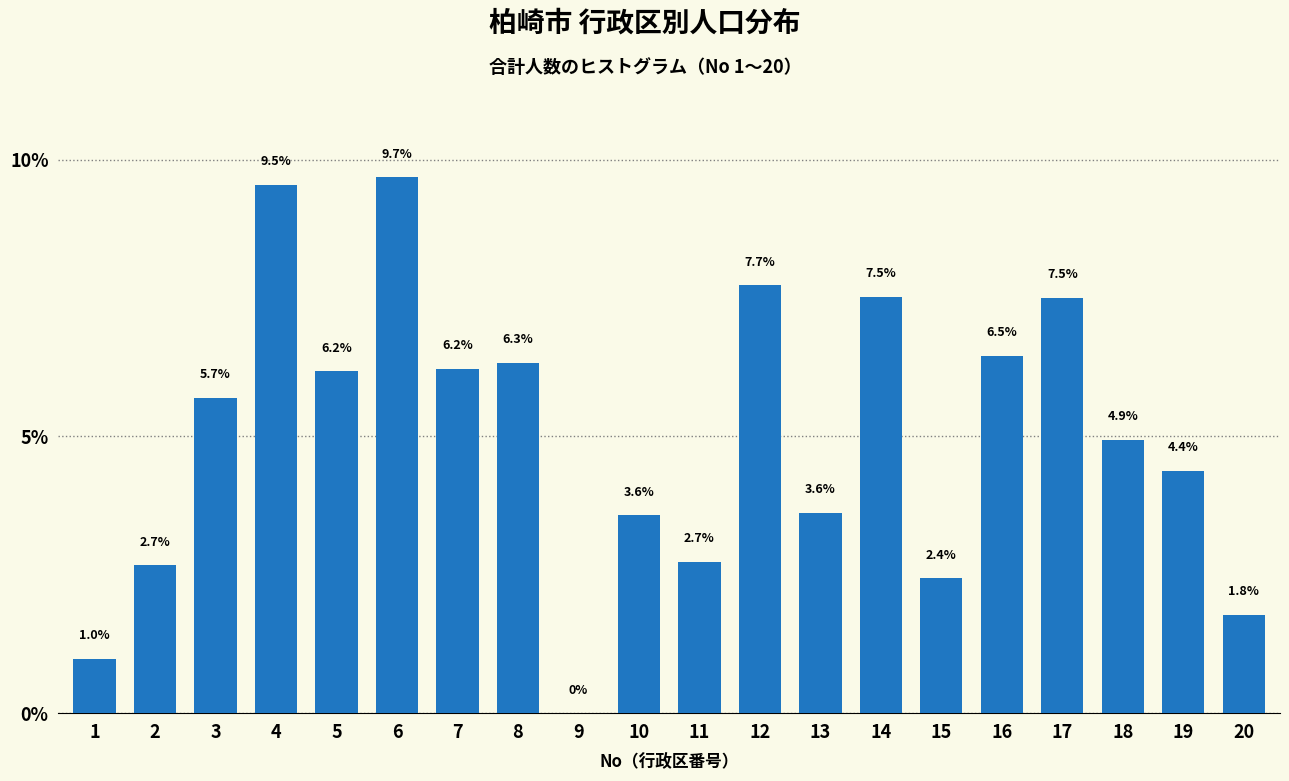

Reading left to right, what are all the values shown in this chart?

1=1.0	2=2.7	3=5.7	4=9.5	5=6.2	6=9.7	7=6.2	8=6.3	9=0.0	10=3.6	11=2.7	12=7.7	13=3.6	14=7.5	15=2.4	16=6.5	17=7.5	18=4.9	19=4.4	20=1.8